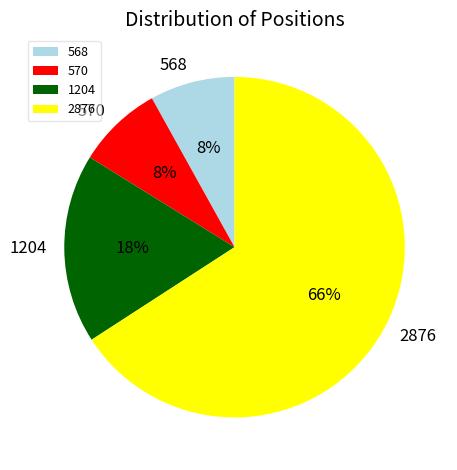

Is the sum of 570 and 1204 greater than half?

No